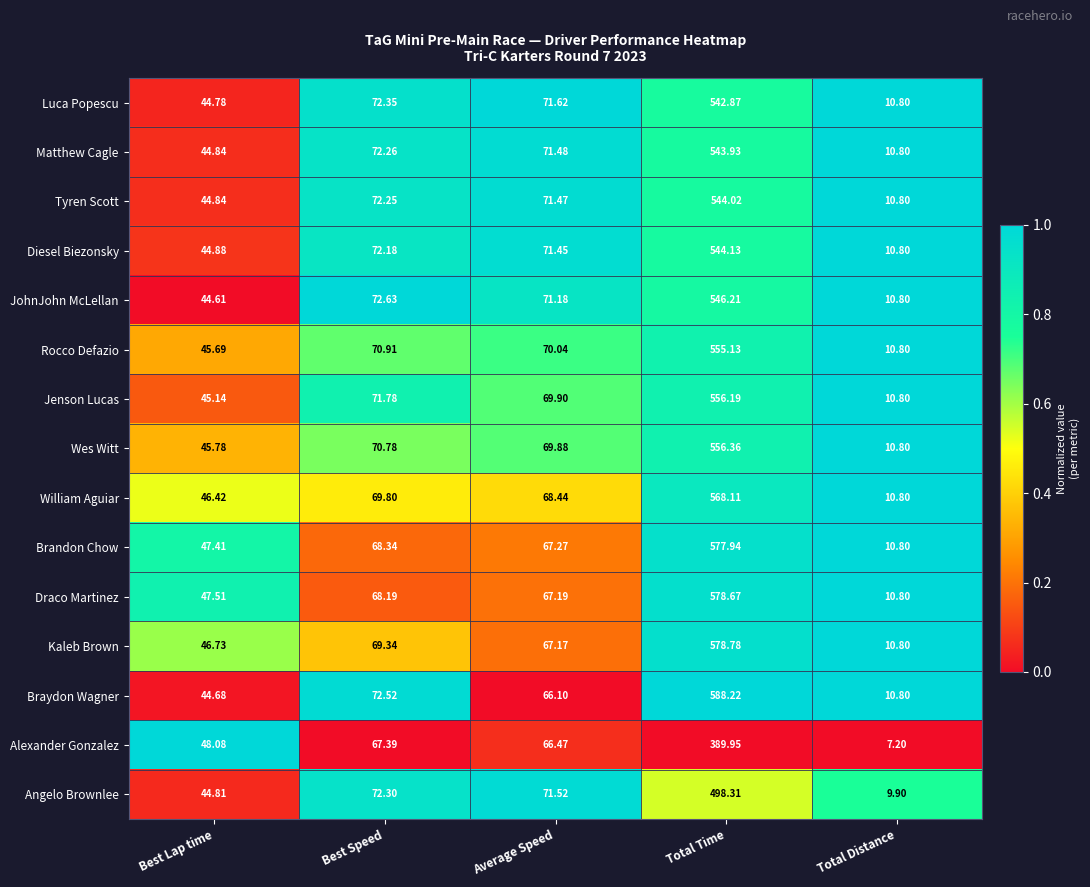

At which label does Luca Popescu reach its peak?

Total Time